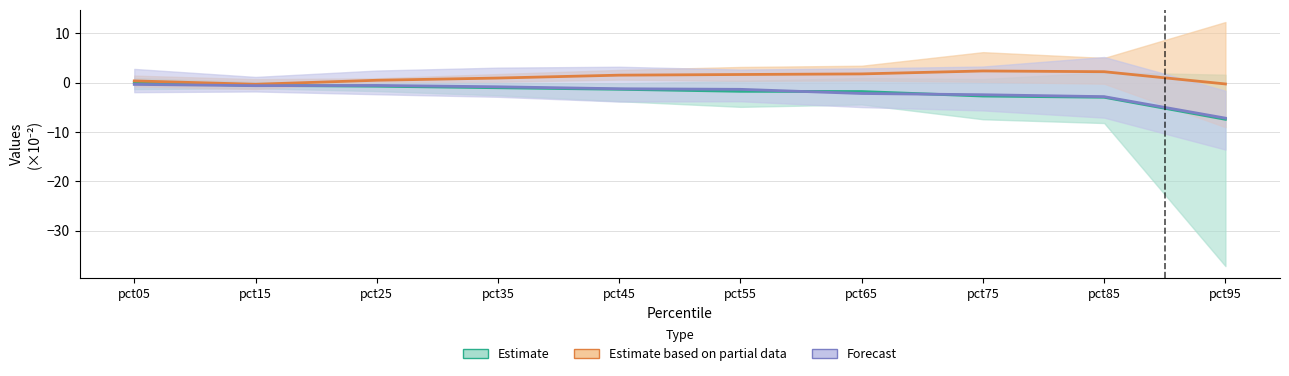

Rank the series by their maximum value, from highest to lowest.

Estimate based on partial data, Estimate, Forecast